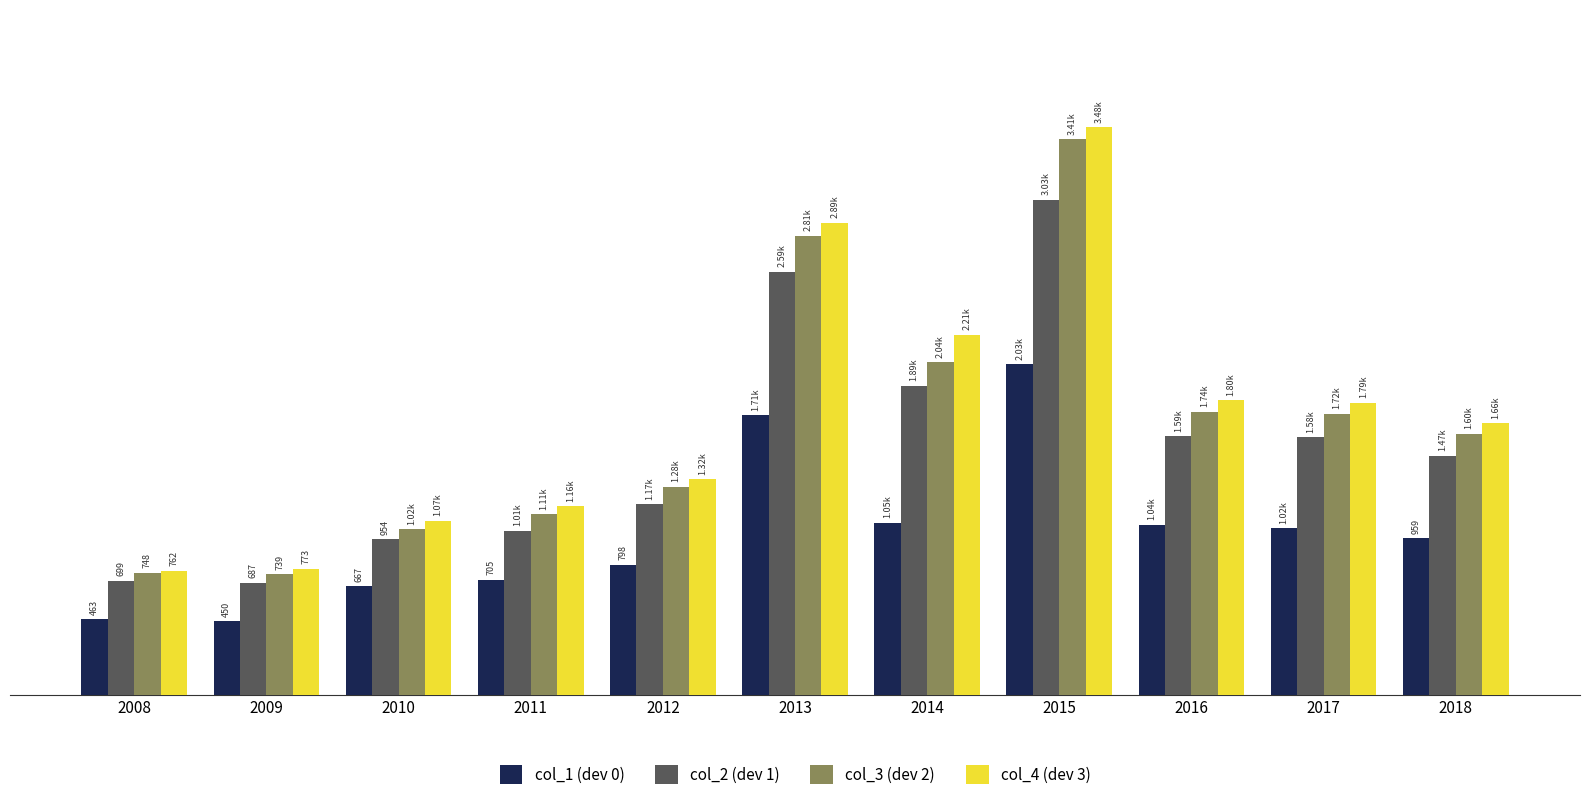

At which category does the chart reach its minimum across all series?

2009